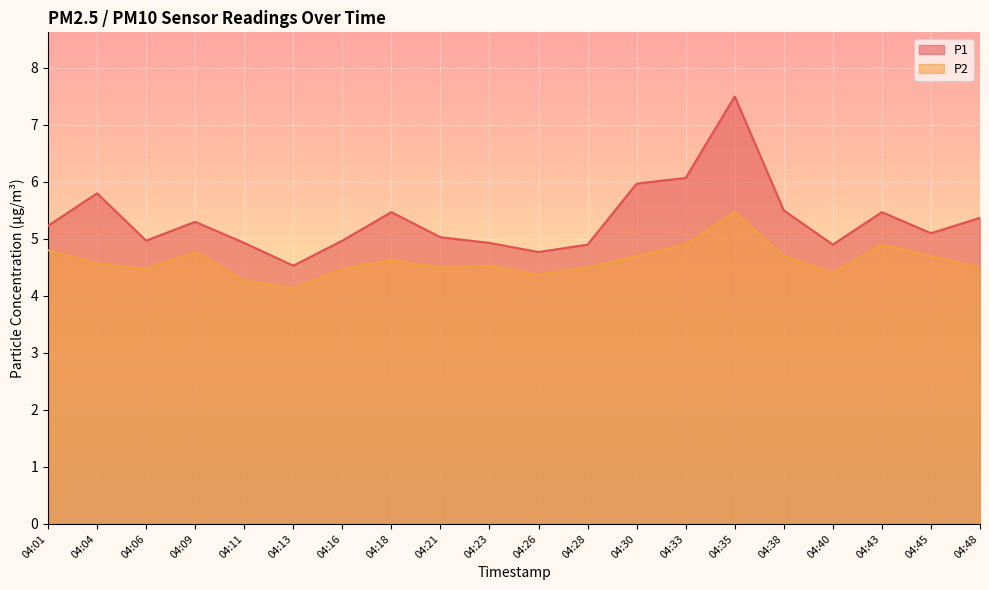

In P2, how many points are higher than both neighbors (excluding endpoints)?

5